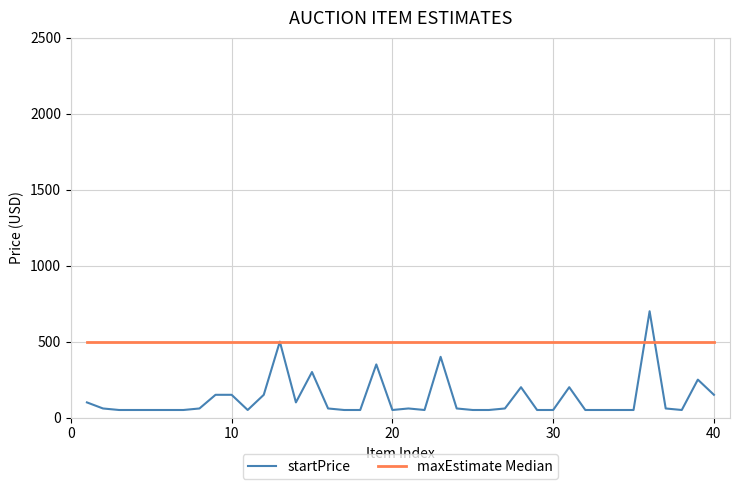

Which series has the largest total across all categories?

maxEstimate Median